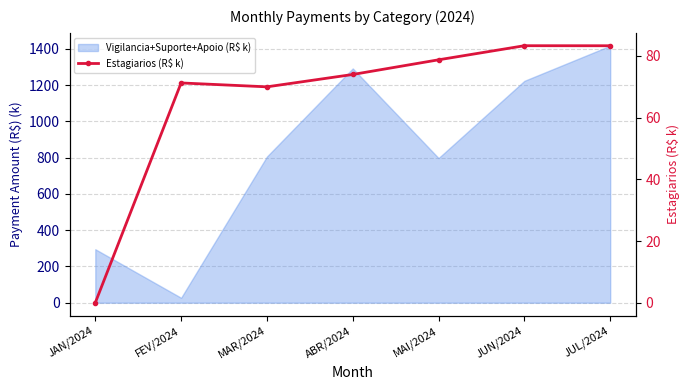

The value at ABR/2024 is 96.3. True or false?

False